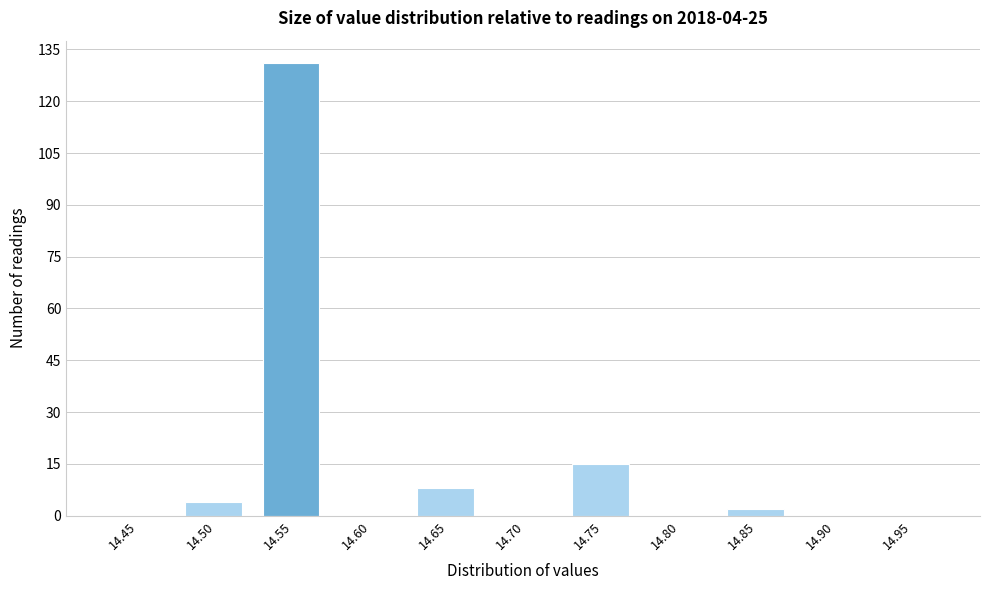

Reading right to left, what are all the values shown in this chart?

14.95=0	14.90=0	14.85=2	14.80=0	14.75=15	14.70=0	14.65=8	14.60=0	14.55=131	14.50=4	14.45=0